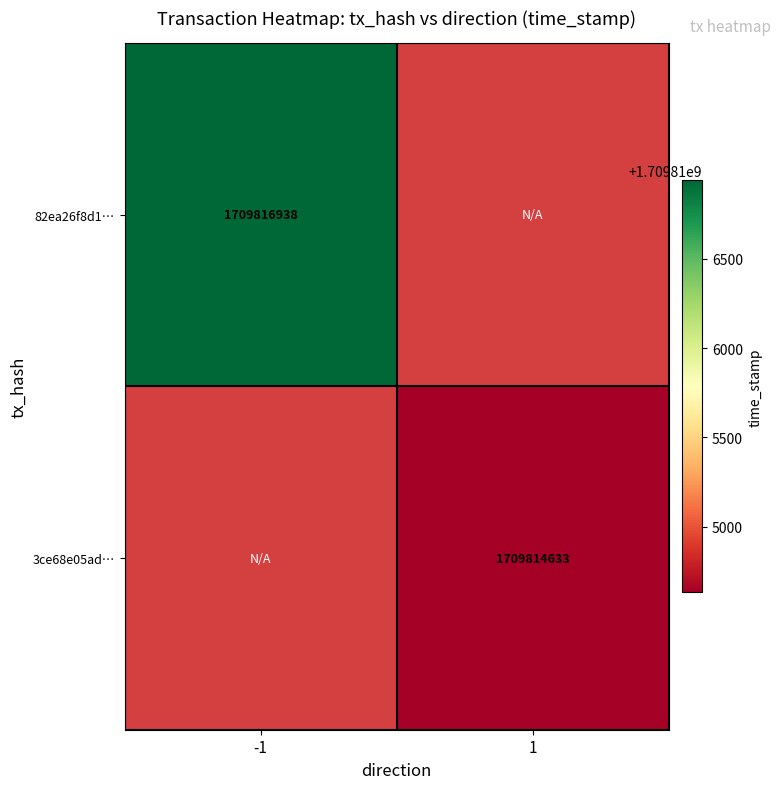

True or false: 82ea26f8d1… has a value of 884543075 at -1.

False